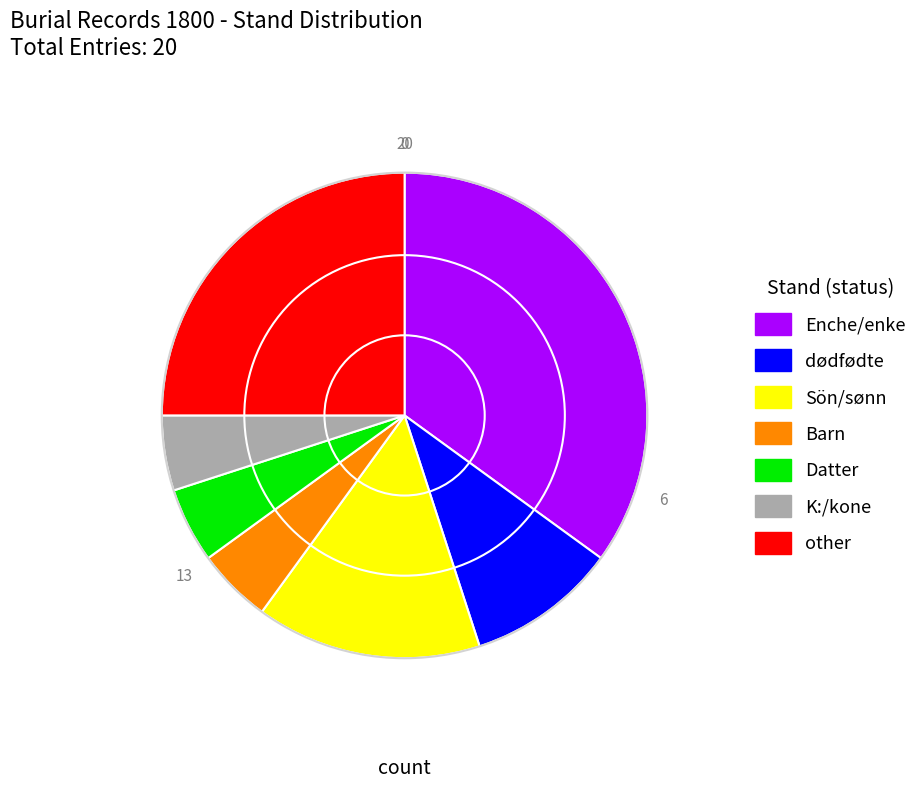

Is it true that other is 25% of the pie?

True